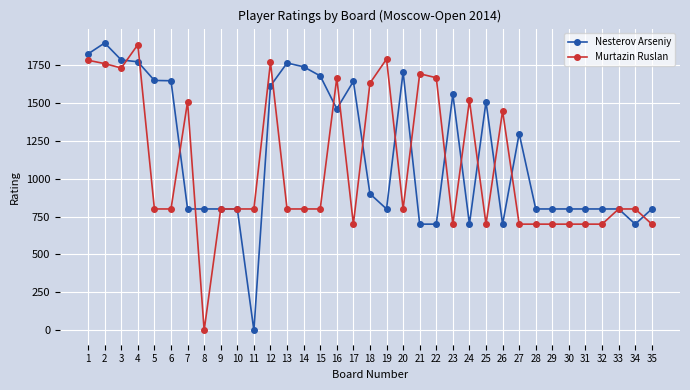

Is the value of Murtazin Ruslan at 17 greater than the value of Nesterov Arseniy at 27?

No